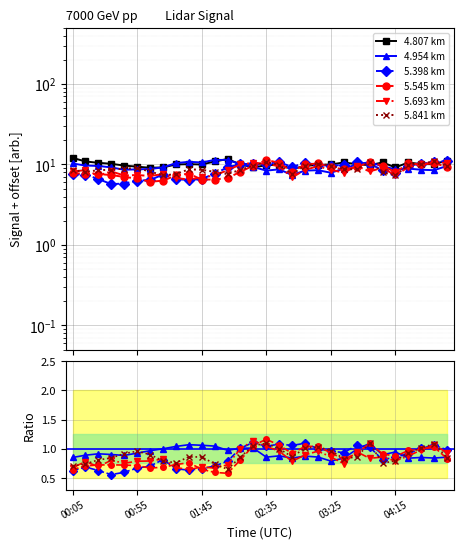

Between 6 and 00:05, which is larger?

00:05